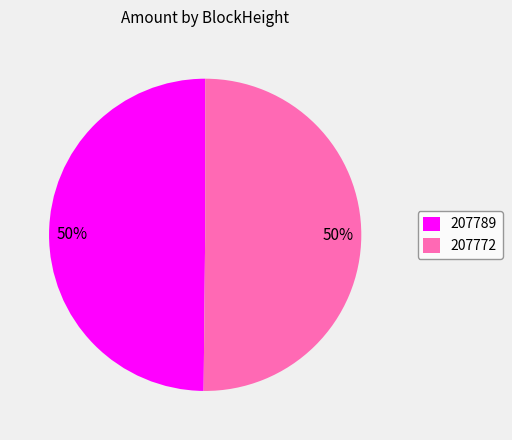

Is it true that 207789 is 50% of the pie?

True